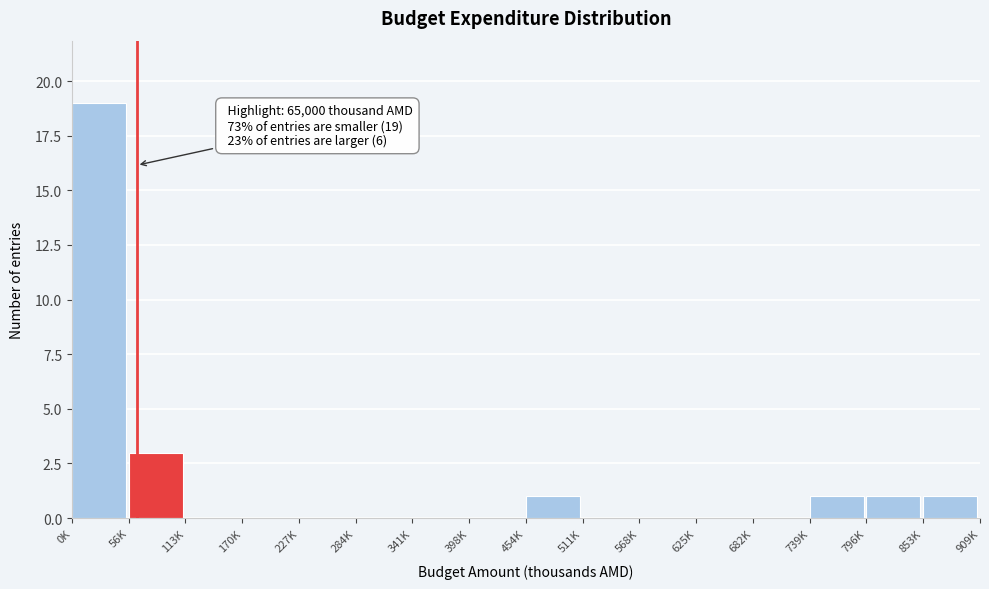

Reading left to right, extract all data points from this chart.

0K=19	56K=3	113K=0	170K=0	227K=0	284K=0	341K=0	398K=0	454K=1	511K=0	568K=0	625K=0	682K=0	739K=1	796K=1	853K=1